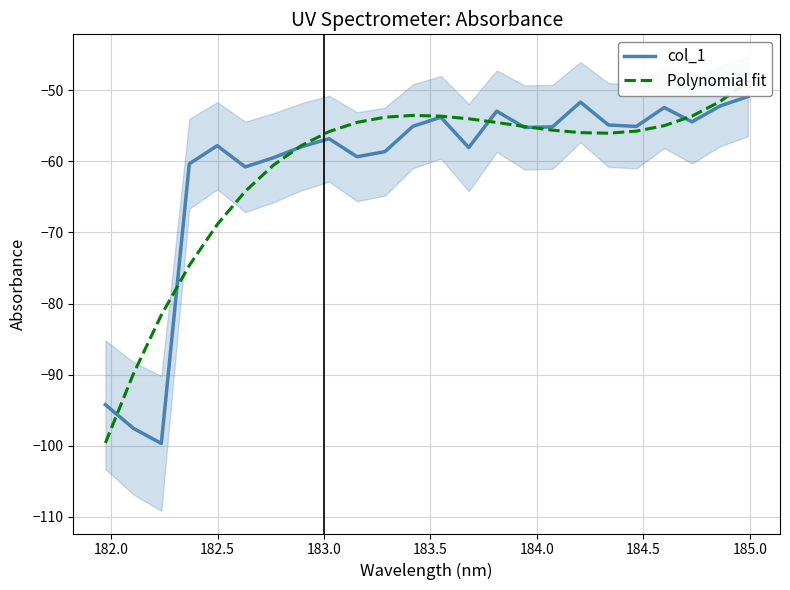

True or false: col_1 has a value of -147.6 at 181.5.

False